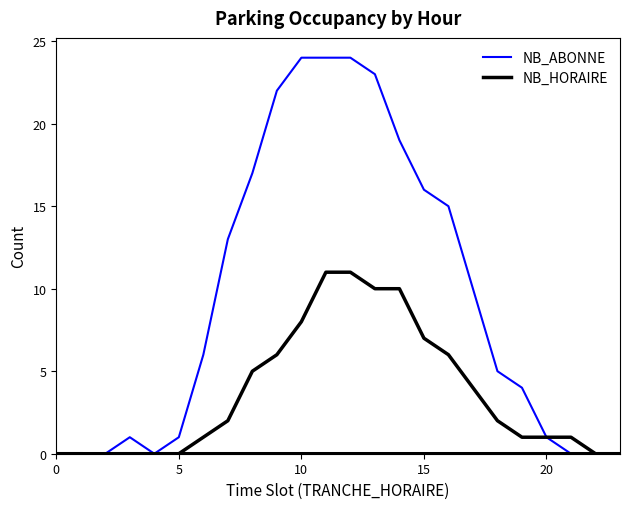

How many data points in NB_HORAIRE are less than 2?

12